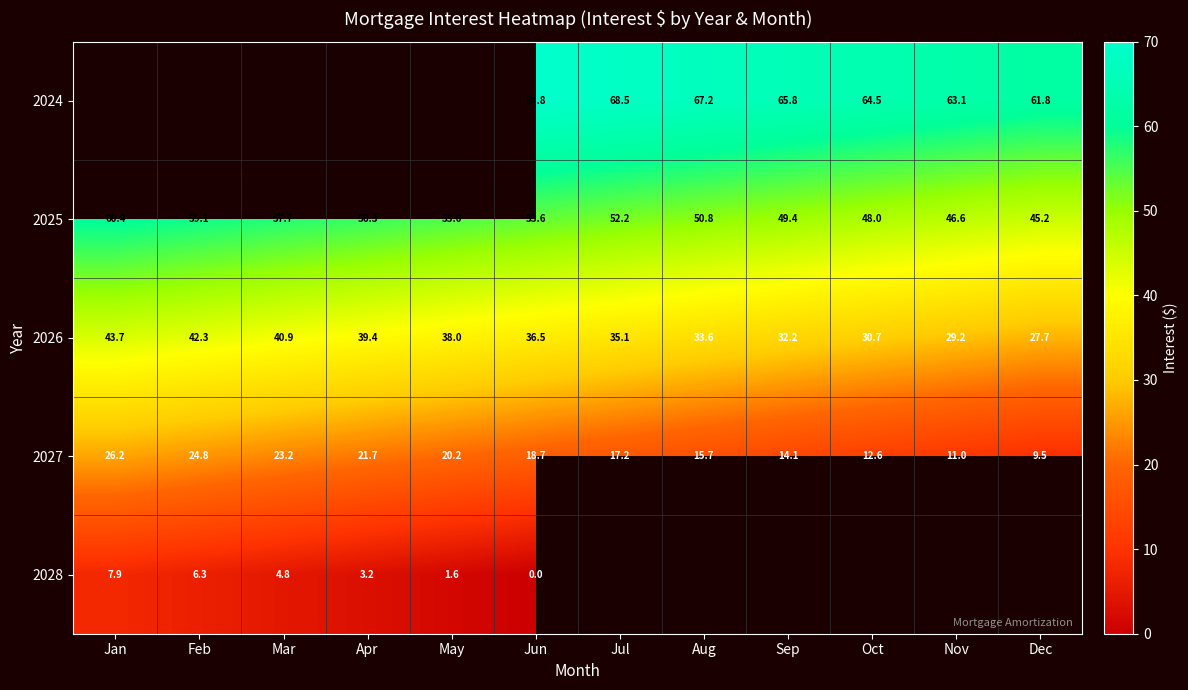

At which category is the sum across all series the highest?

Jun